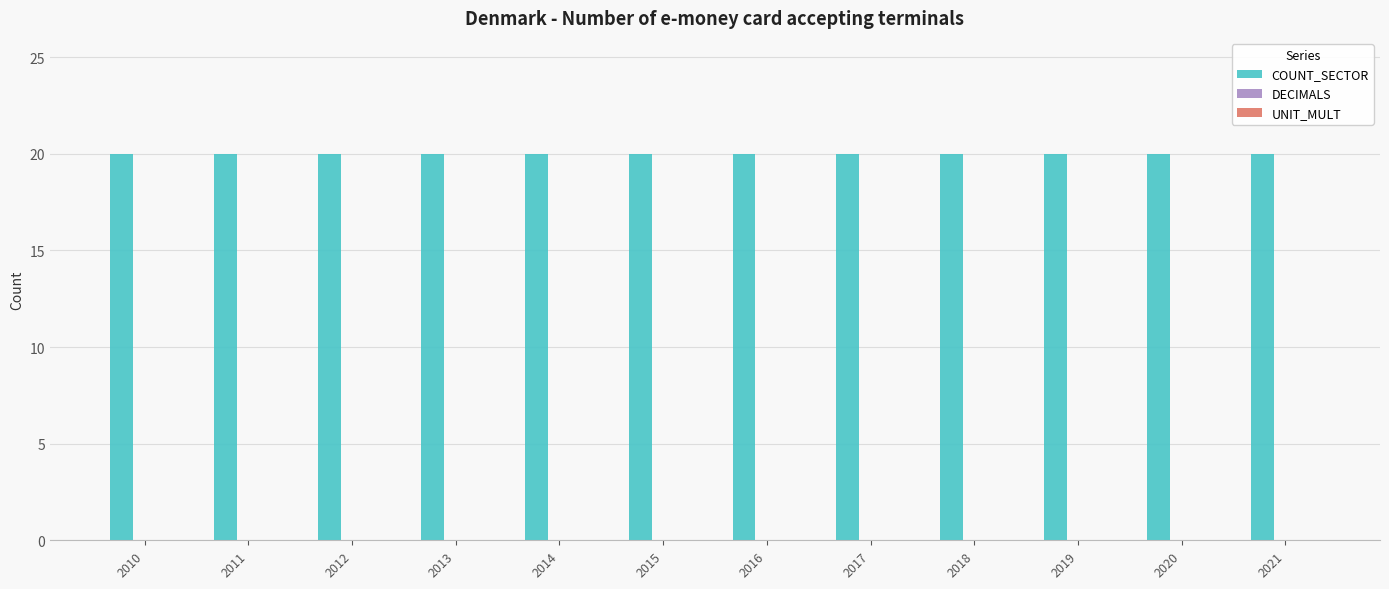

What is the spread (max minus min) of values at 2014?

20